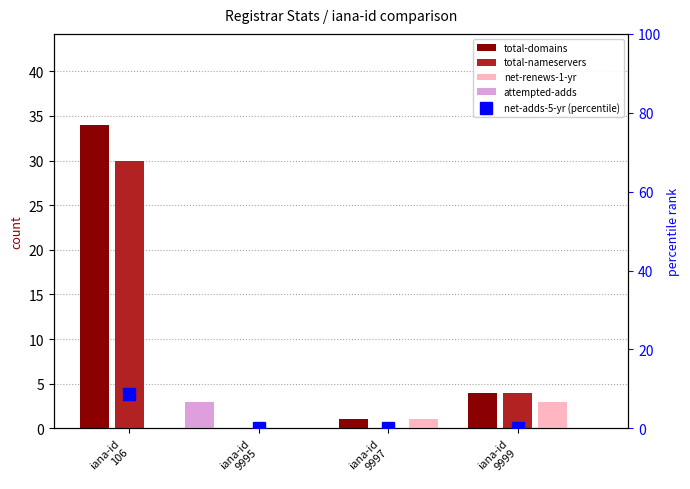

What is the difference between the highest and lowest values at iana-id
106?

34.0